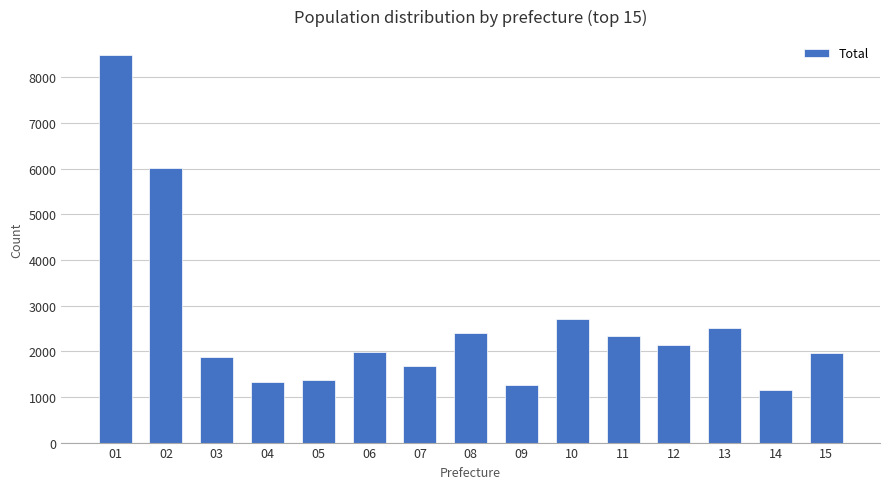

Count the number of categories in the chart.

15